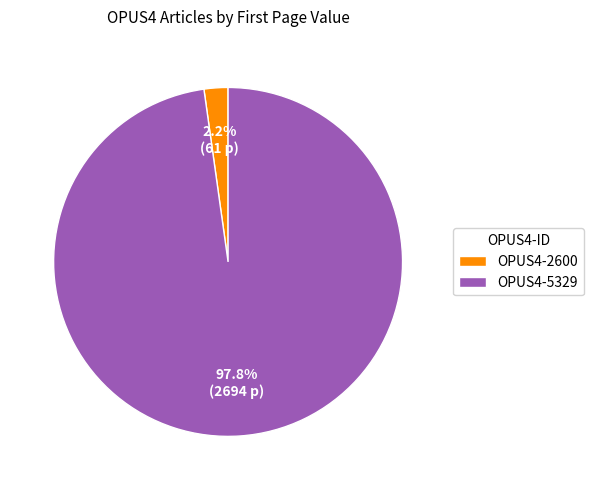

How many segments does this pie chart have?

2